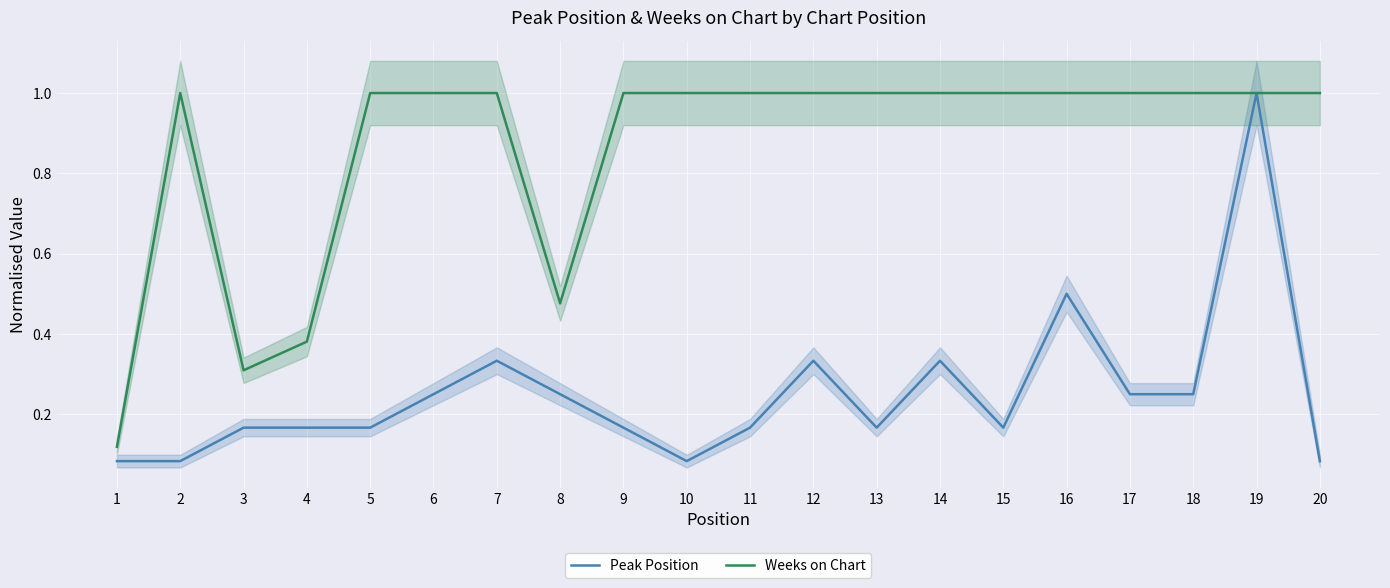

Does the chart display data point markers on the line(s)?

No